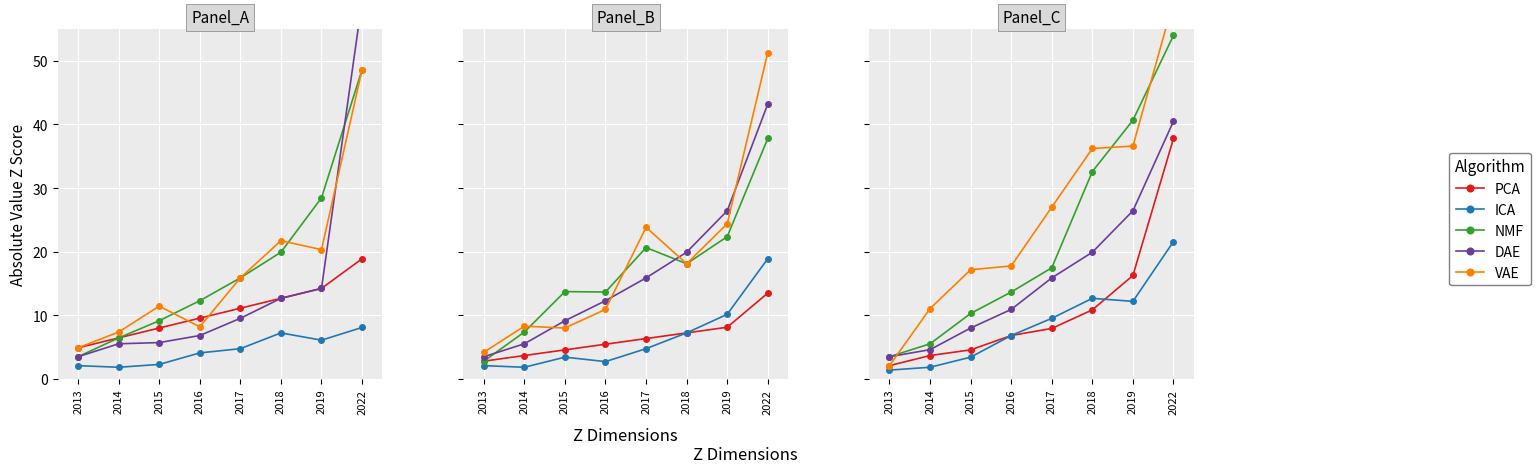

What is the sum of the PCA values at 2018 and 2015?

15.4